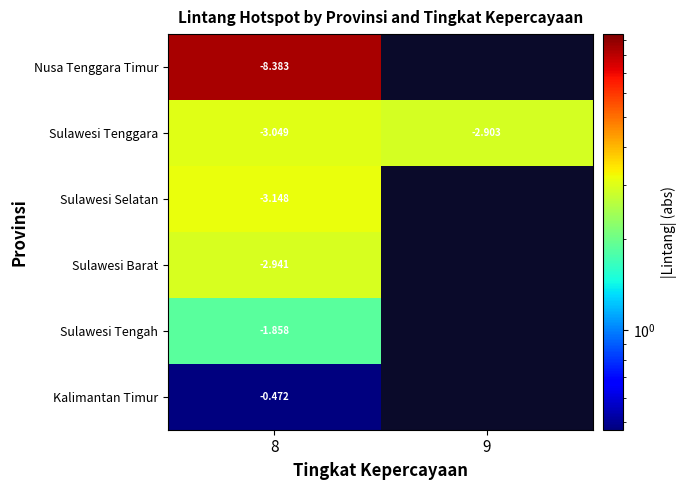

Is the value of Nusa Tenggara Timur at 8 greater than the value of Sulawesi Tenggara at 9?

No